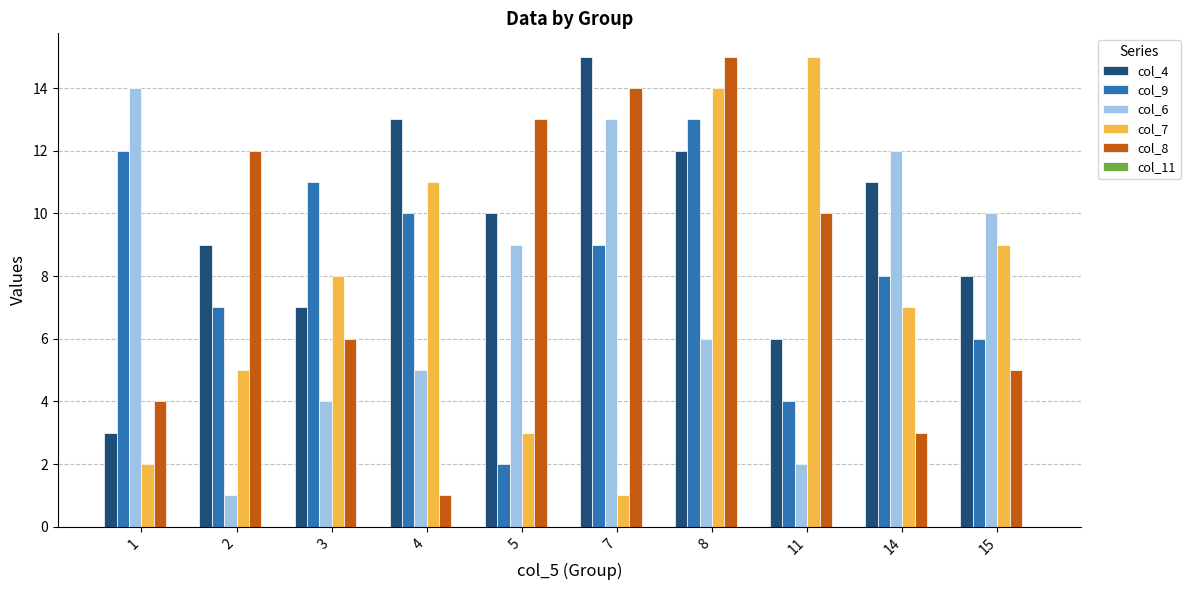

How many groups of bars are there?

10